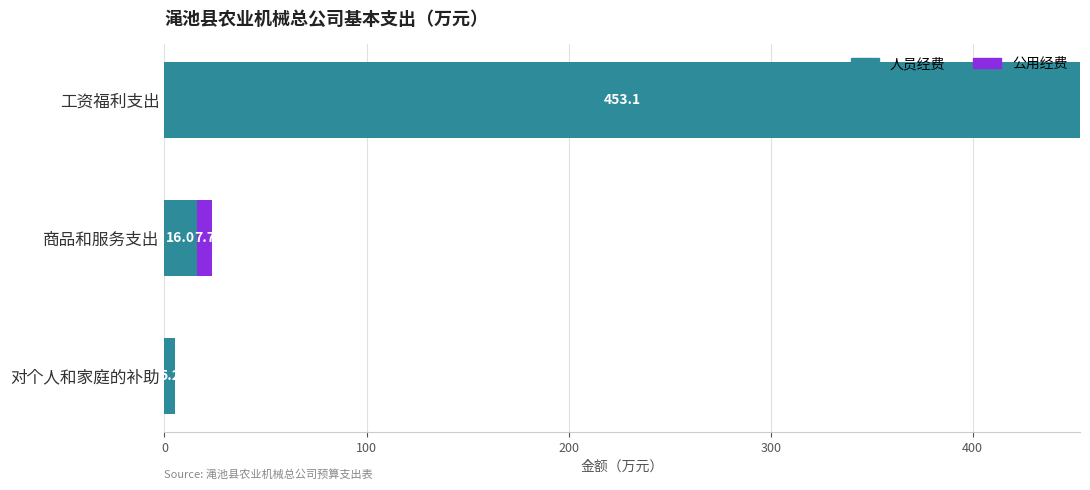

Is it true that 人员经费 equals 594.6 at 工资福利支出?

False